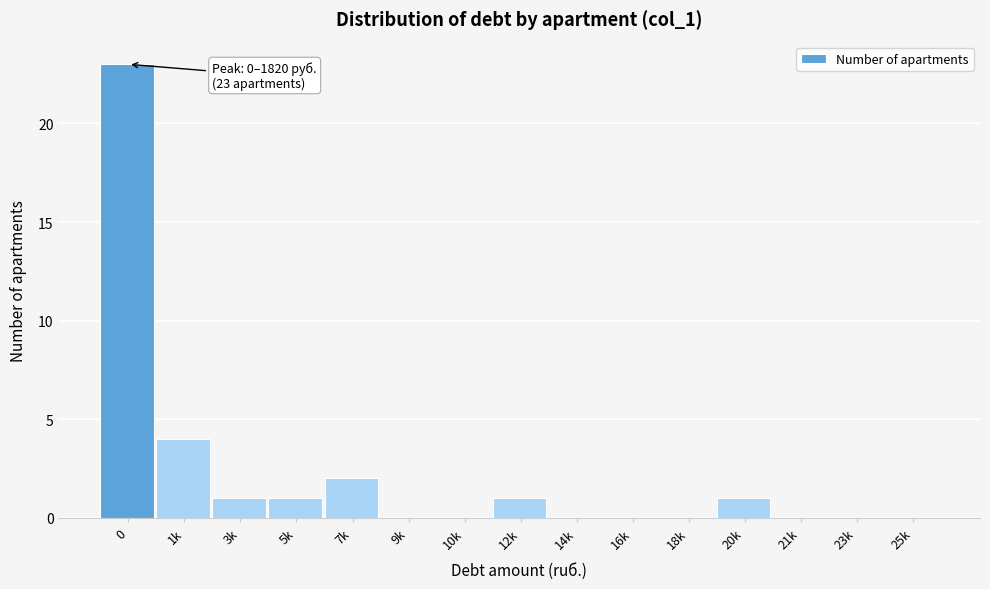

Reading left to right, list all the values displayed in this chart.

0=23	1k=4	3k=1	5k=1	7k=2	9k=0	10k=0	12k=1	14k=0	16k=0	18k=0	20k=1	21k=0	23k=0	25k=0